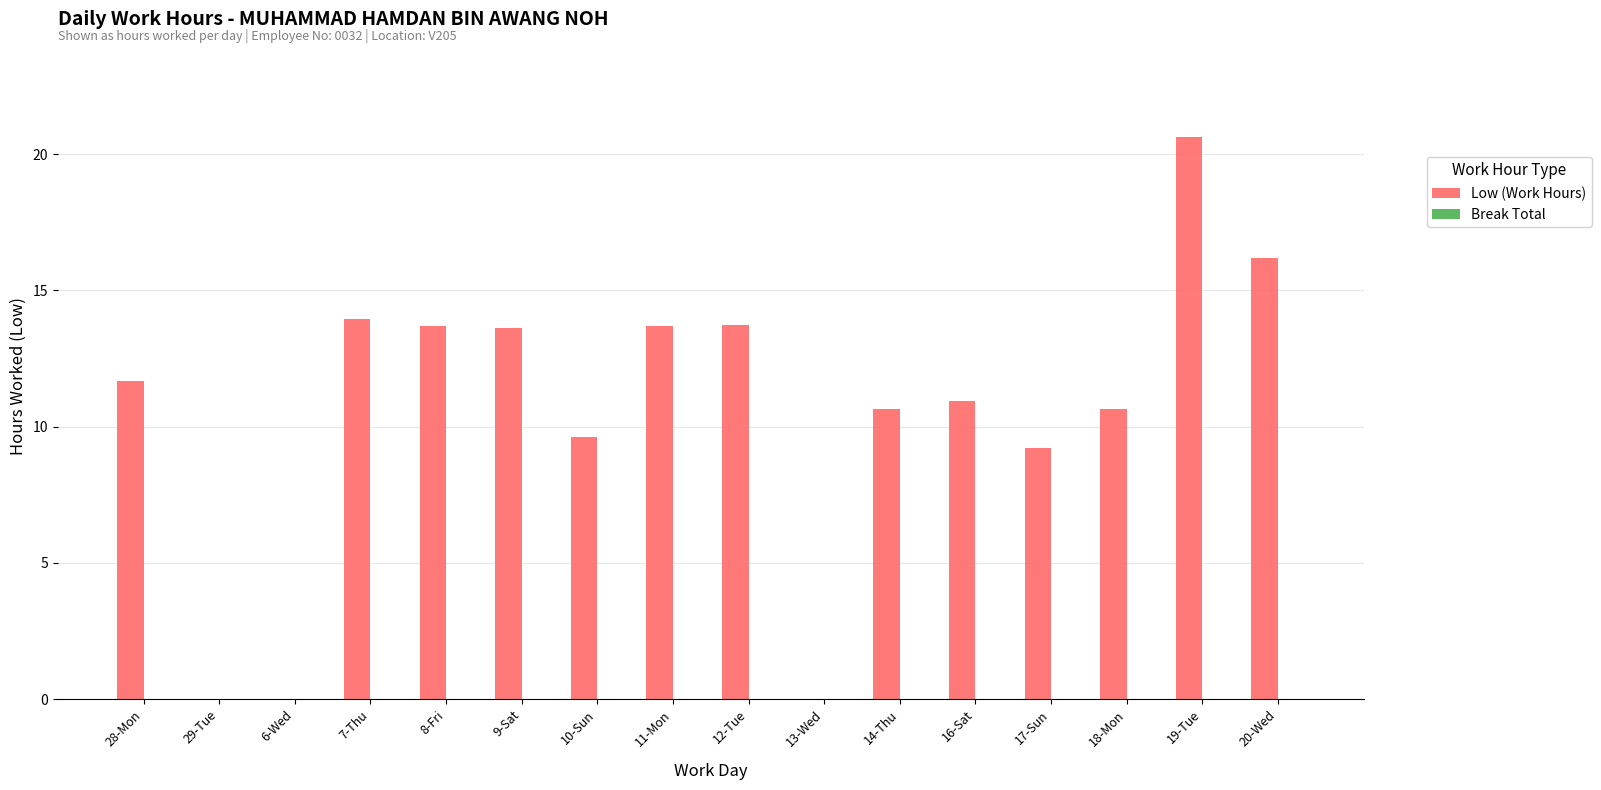

Read the value at 19-Tue.

20.6